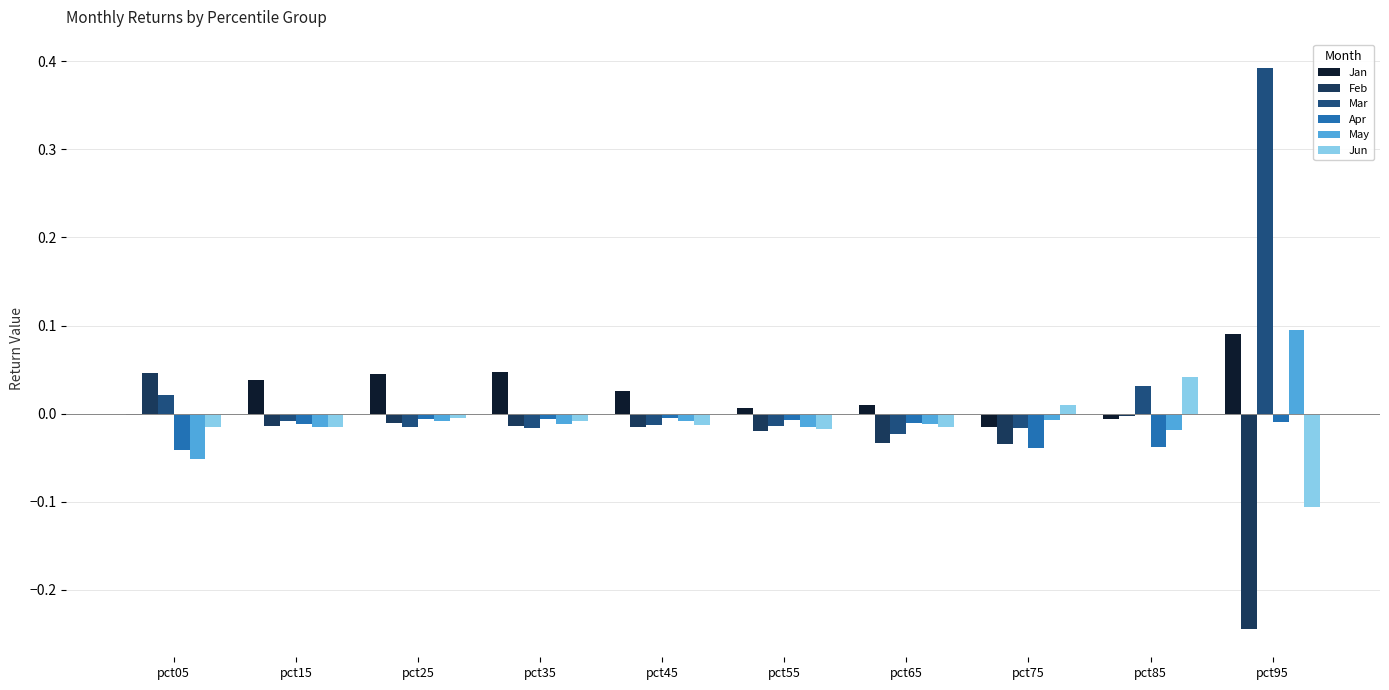

Is the value of Mar at pct15 greater than the value of Apr at pct75?

Yes